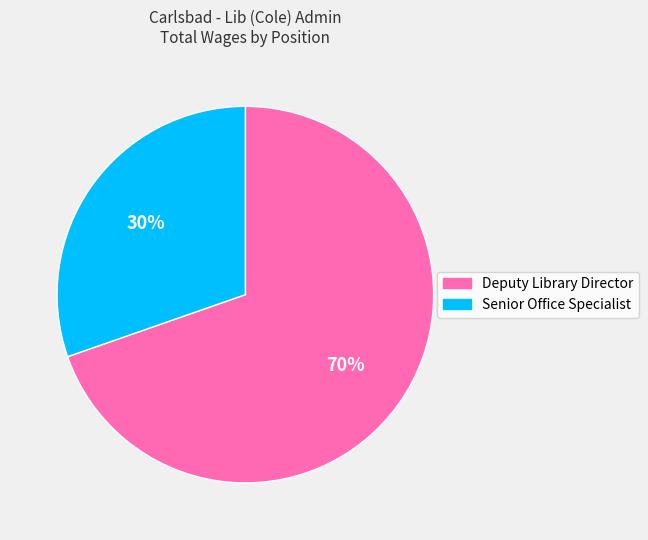

To the nearest percent, what portion does Deputy Library Director represent?

70%